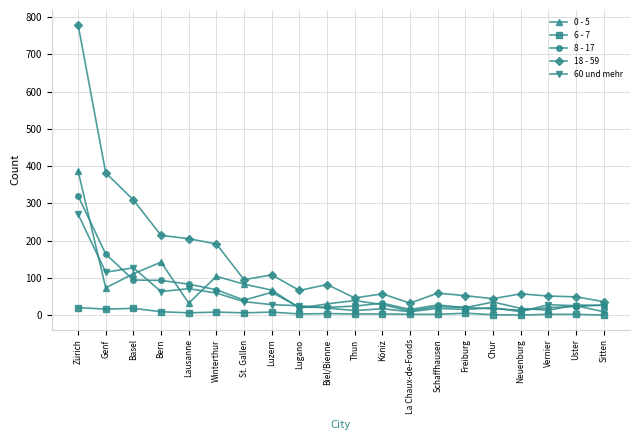

List the series in order of their peak value, lowest first.

6 - 7, 60 und mehr, 8 - 17, 0 - 5, 18 - 59